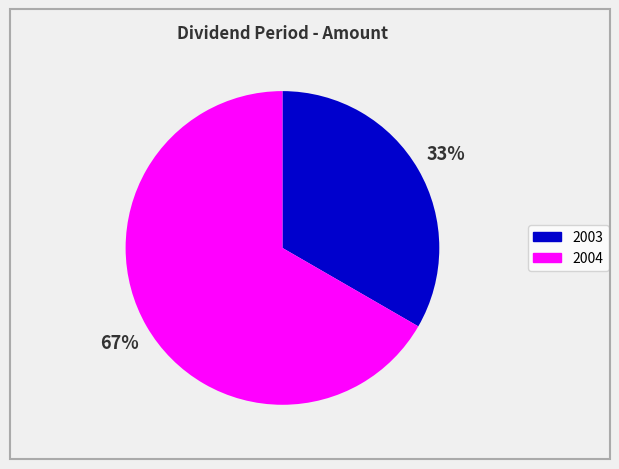

What percentage is the 2004 slice, to the nearest percent?

67%